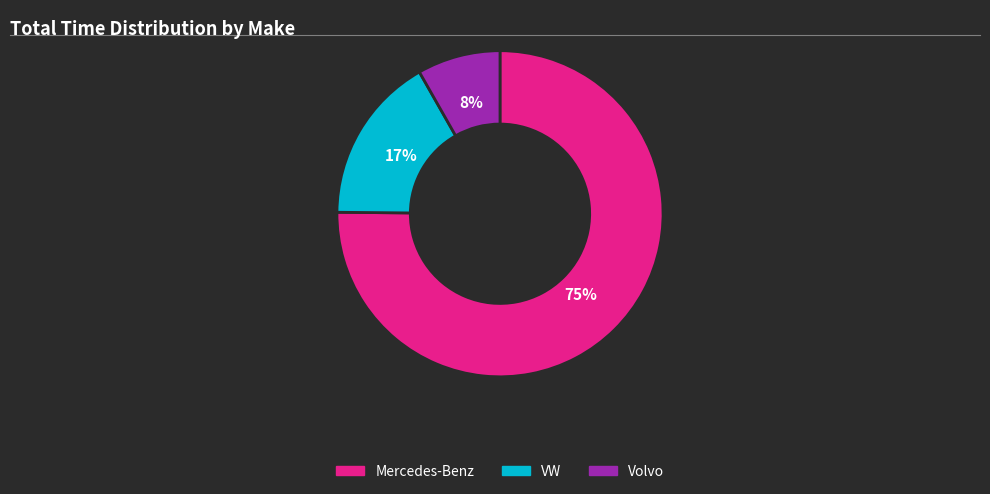

To the nearest percent, what percentage of the pie is Volvo?

8%